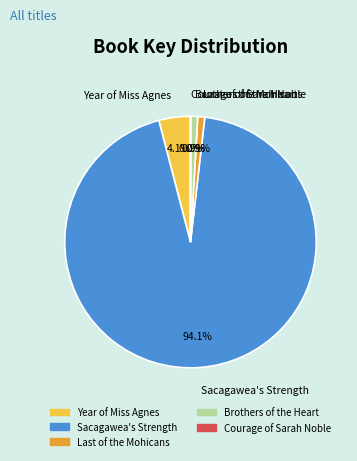

Which slice is the largest?

Sacagawea's Strength